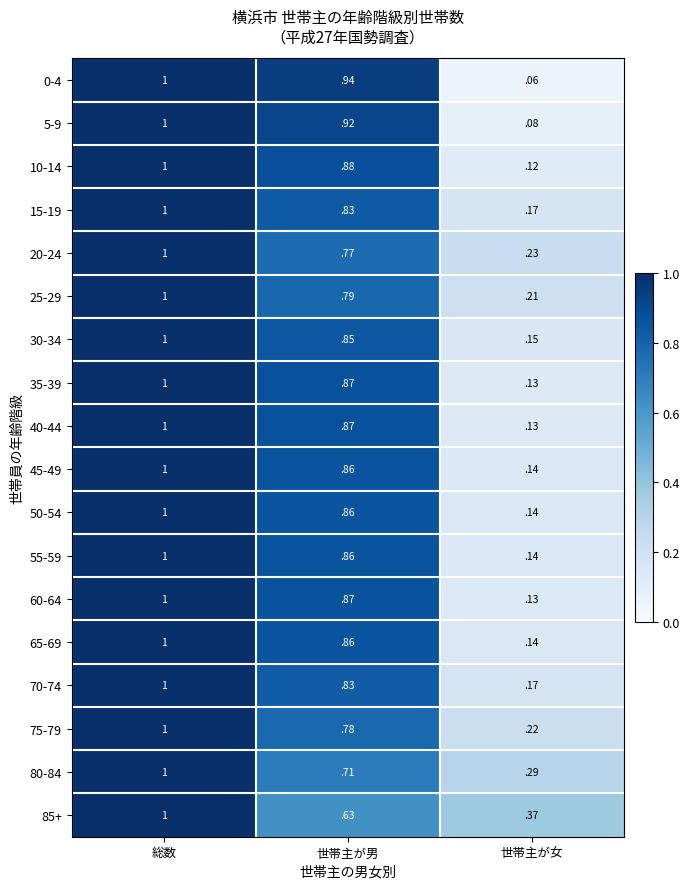

List the labels in order of 10-14 value, smallest first.

世帯主が女, 世帯主が男, 総数